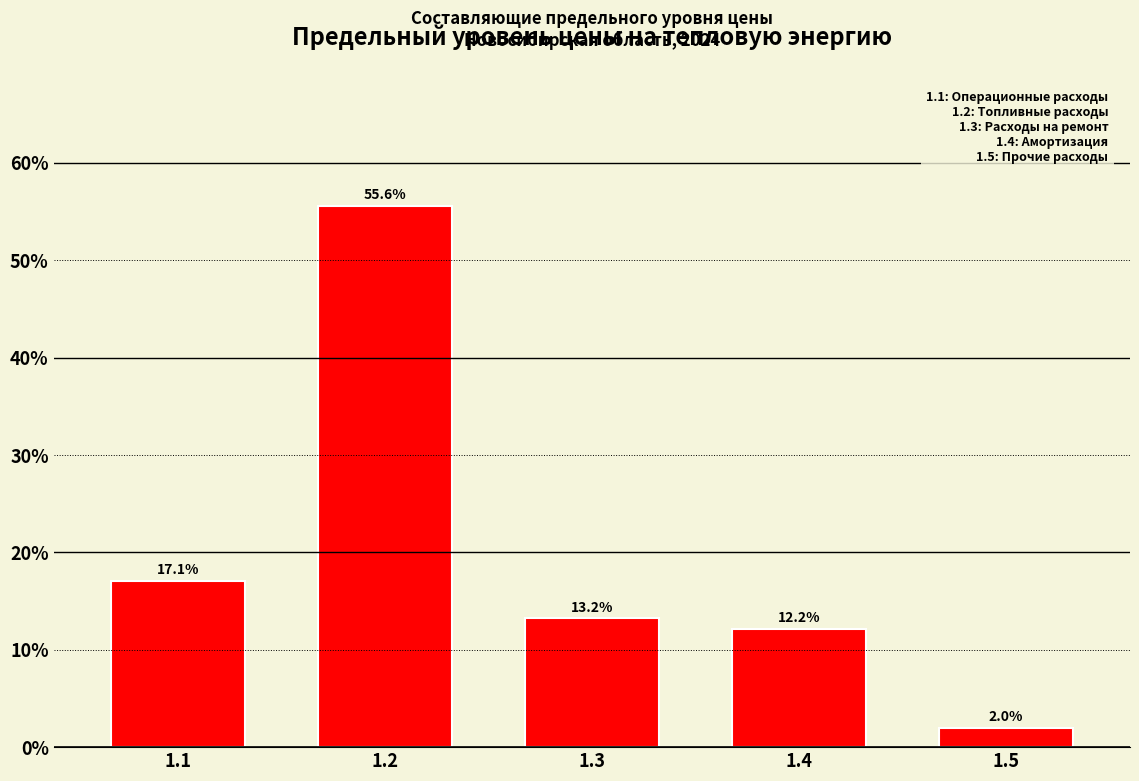

Reading left to right, extract all data points from this chart.

1.1=17.1	1.2=55.6	1.3=13.2	1.4=12.2	1.5=2.0